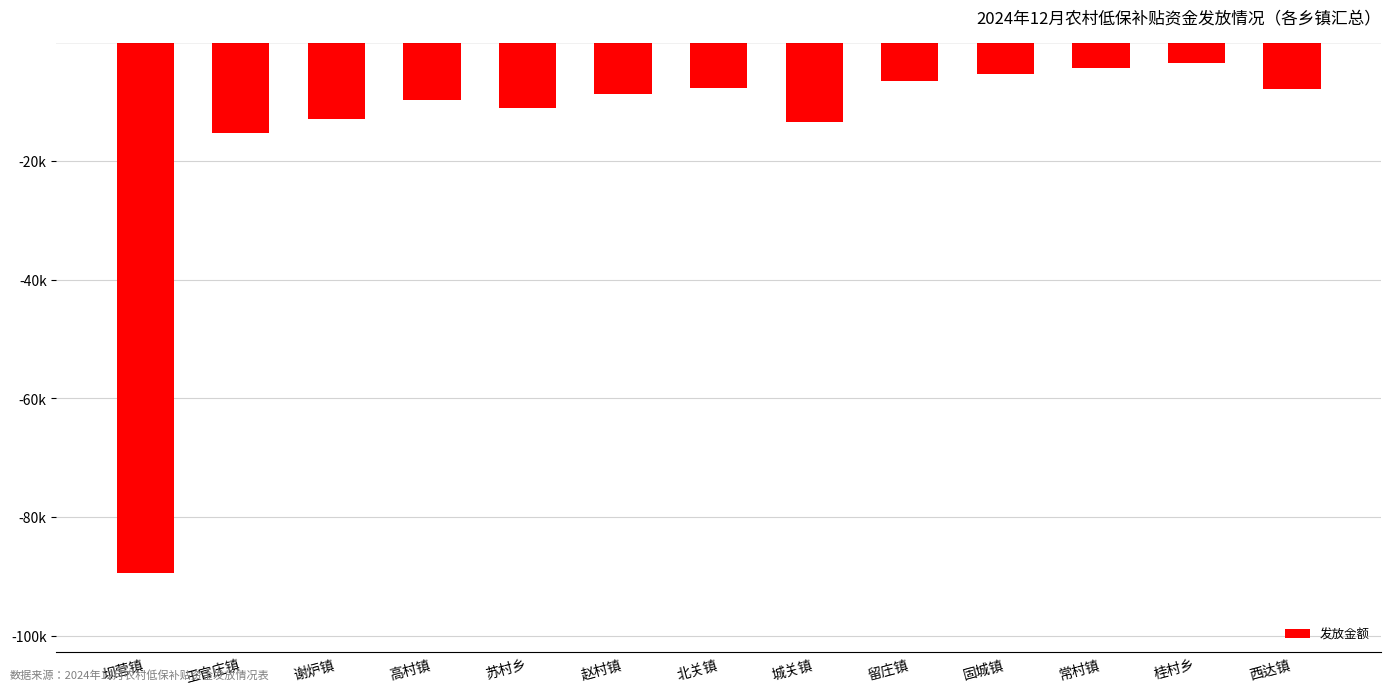

Reading left to right, what are all the values shown in this chart?

-89342	-15234	-12876	-9823	-11045	-8762	-7654	-13421	-6543	-5432	-4321	-3456	-7891